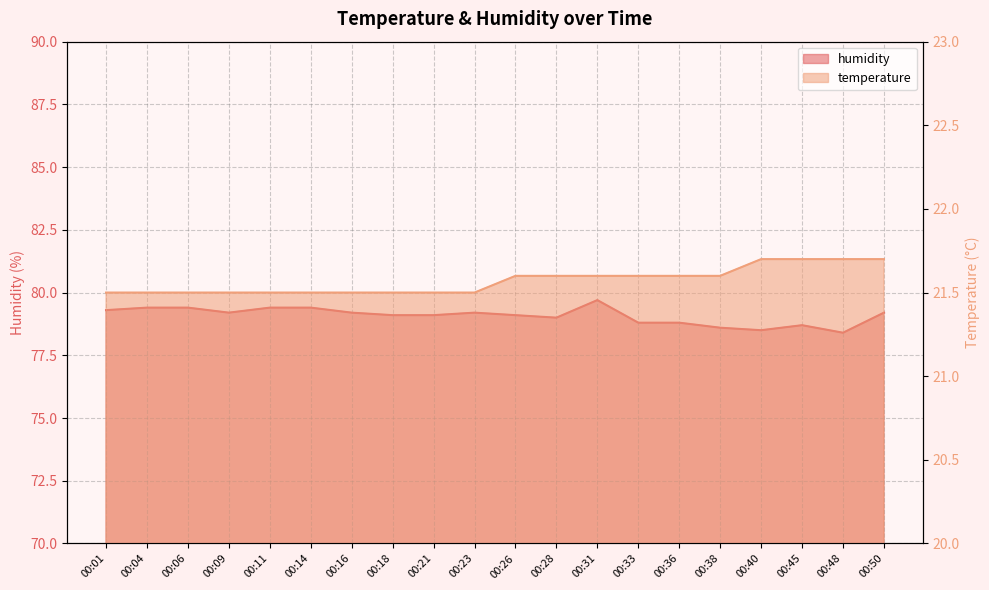

Does the chart display data point markers on the line(s)?

No